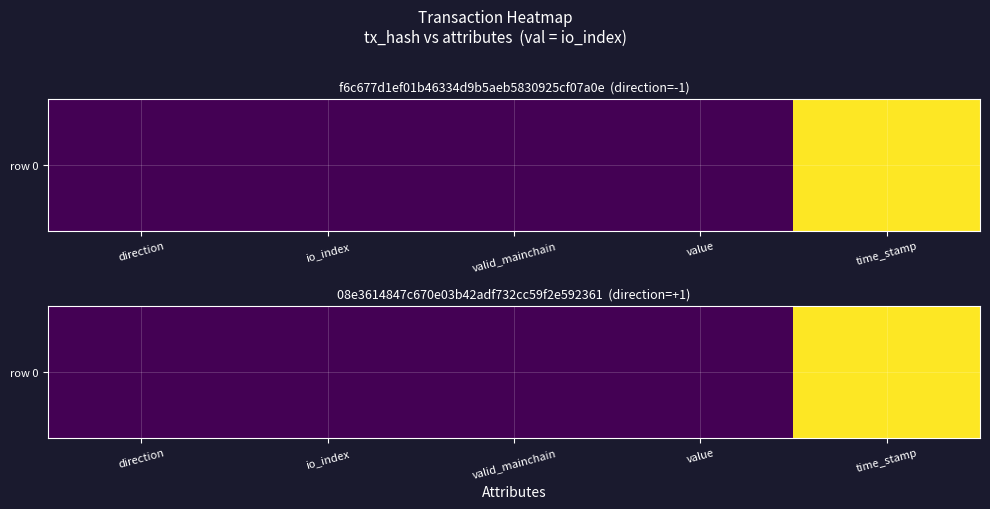

Reading left to right, list all the values displayed in this chart.

0.0	0.0	0.0	0.0	1.0